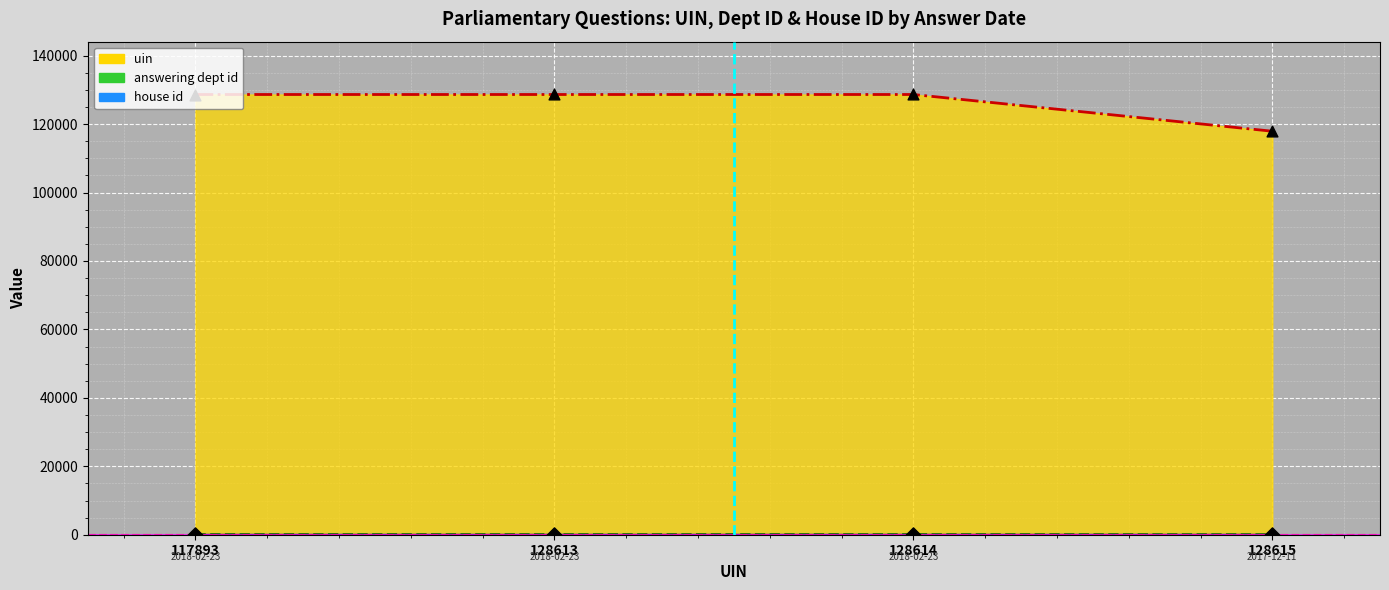

Which series reaches the minimum Y coordinate?

answering dept id